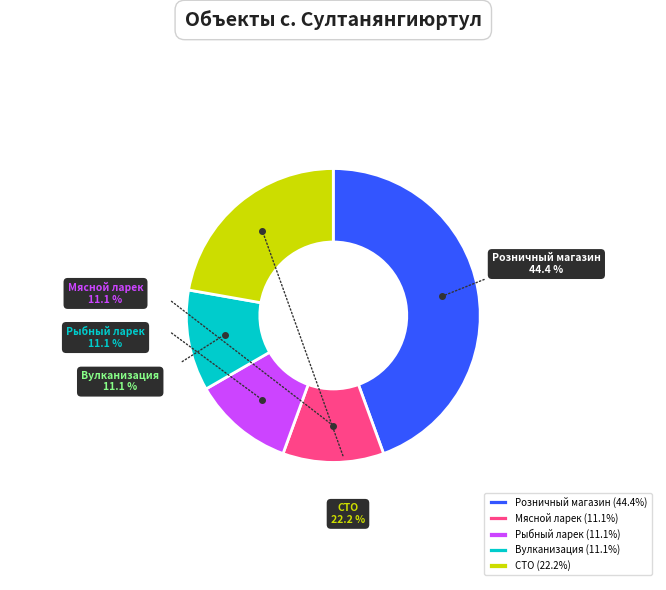

Is СТО the majority of the pie?

No